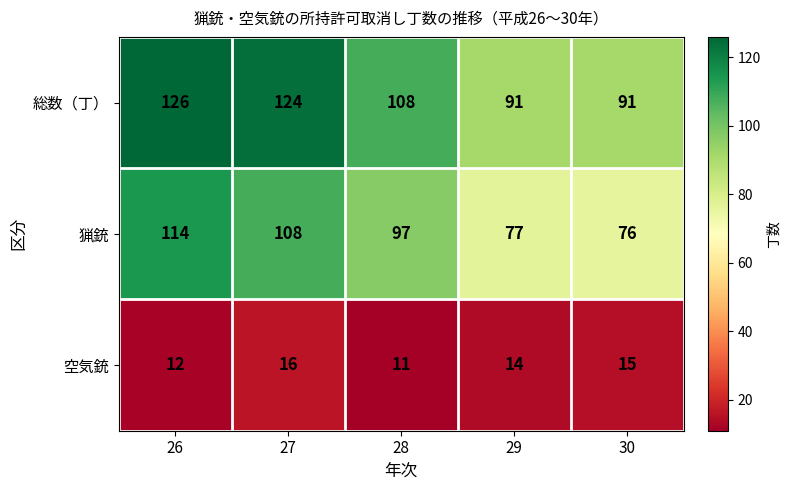

Which label corresponds to the smallest value in the chart?

28